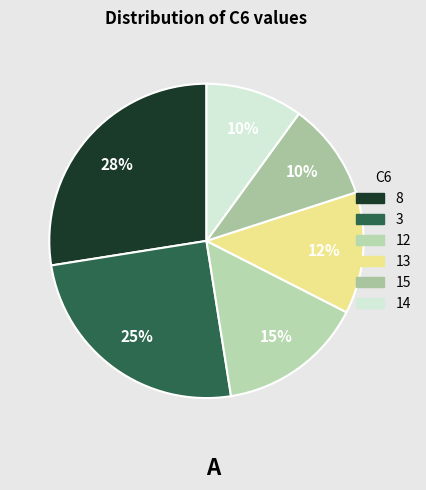

Does 8 represent more than half of the total?

No